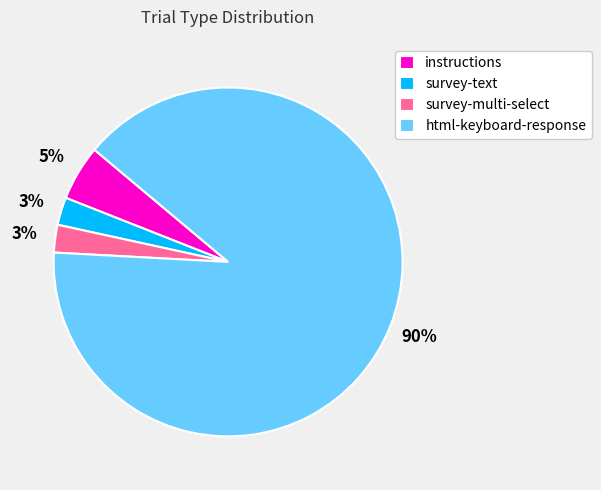

Is instructions the majority of the pie?

No